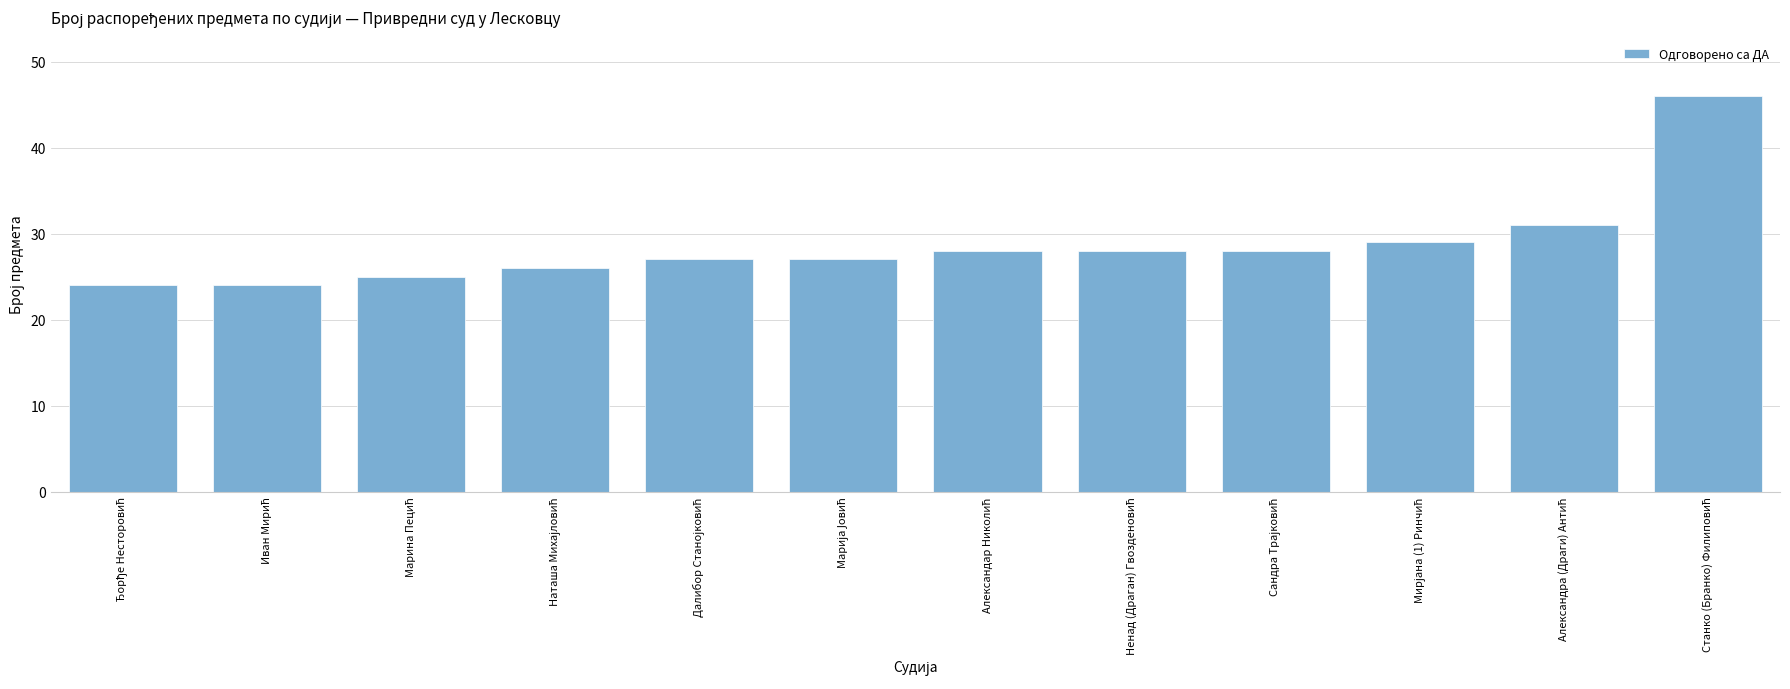

What is the value of the 5th bar from the left?

27